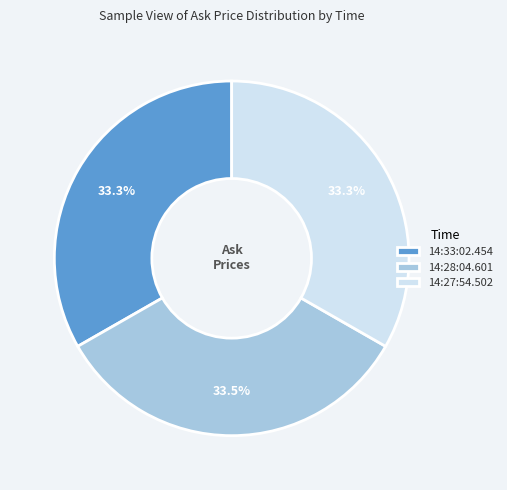

Combined, do 14:27:54.502 and 14:28:04.601 account for over 50%?

Yes